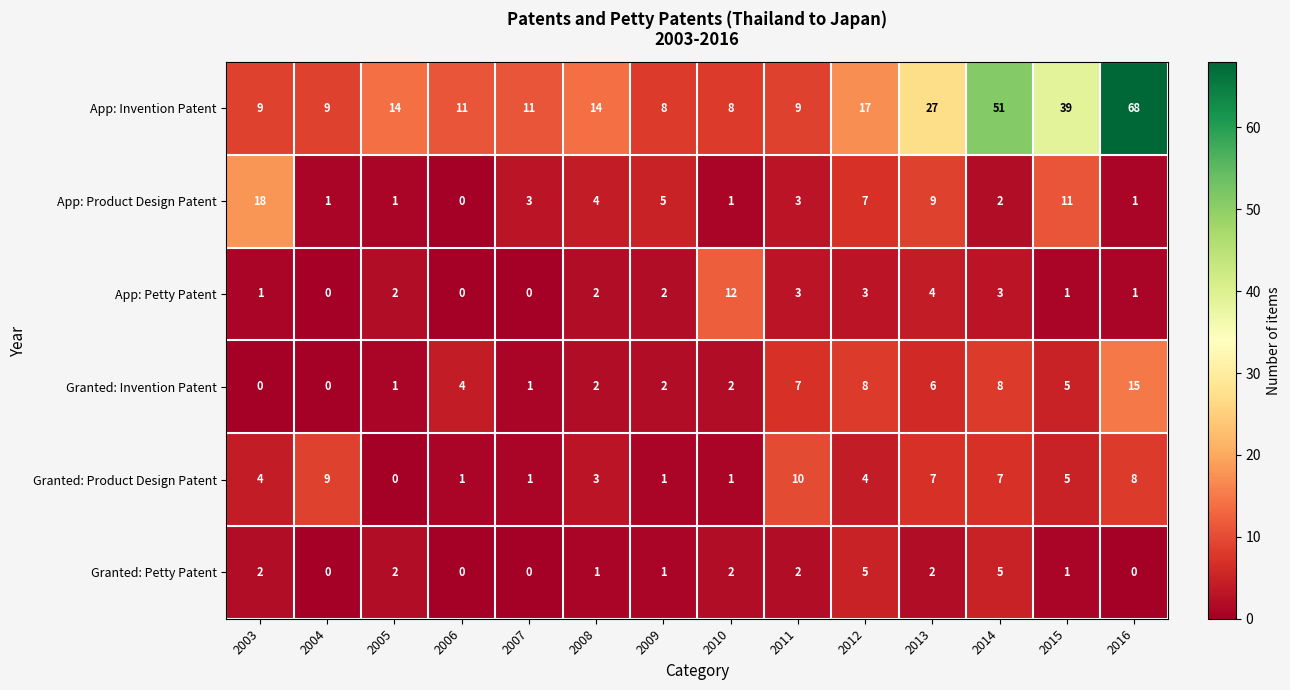

At which label is App: Product Design Patent closest to 9?

2013